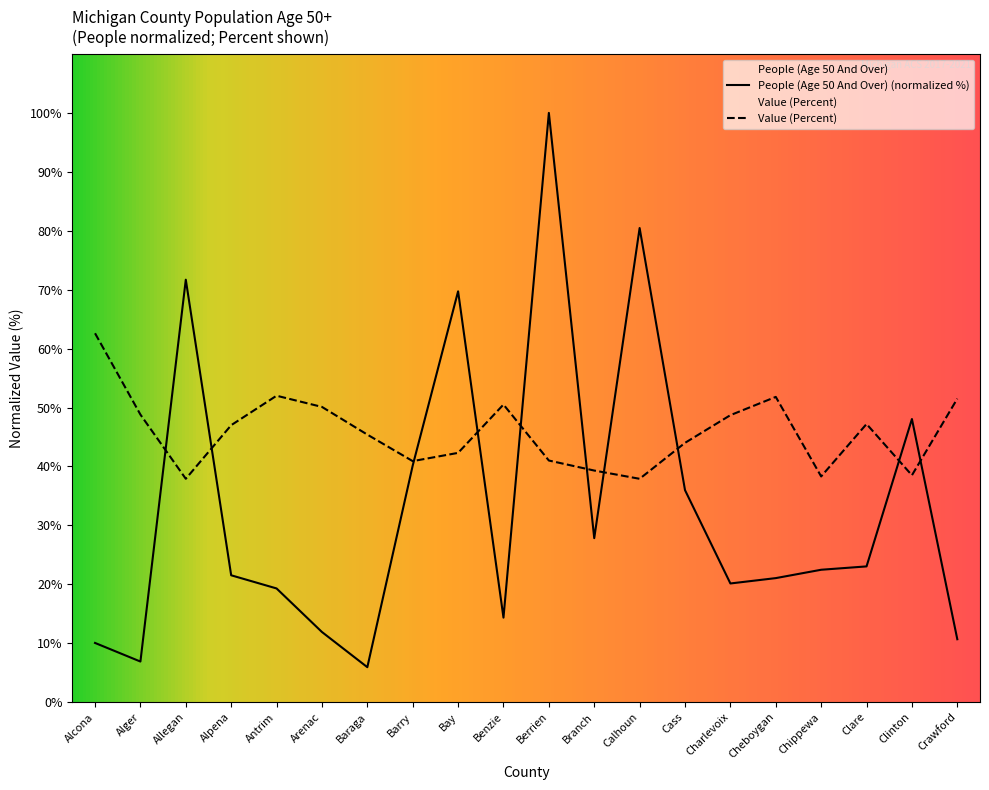

How many data points in People (Age 50 And Over) are above 22?

10